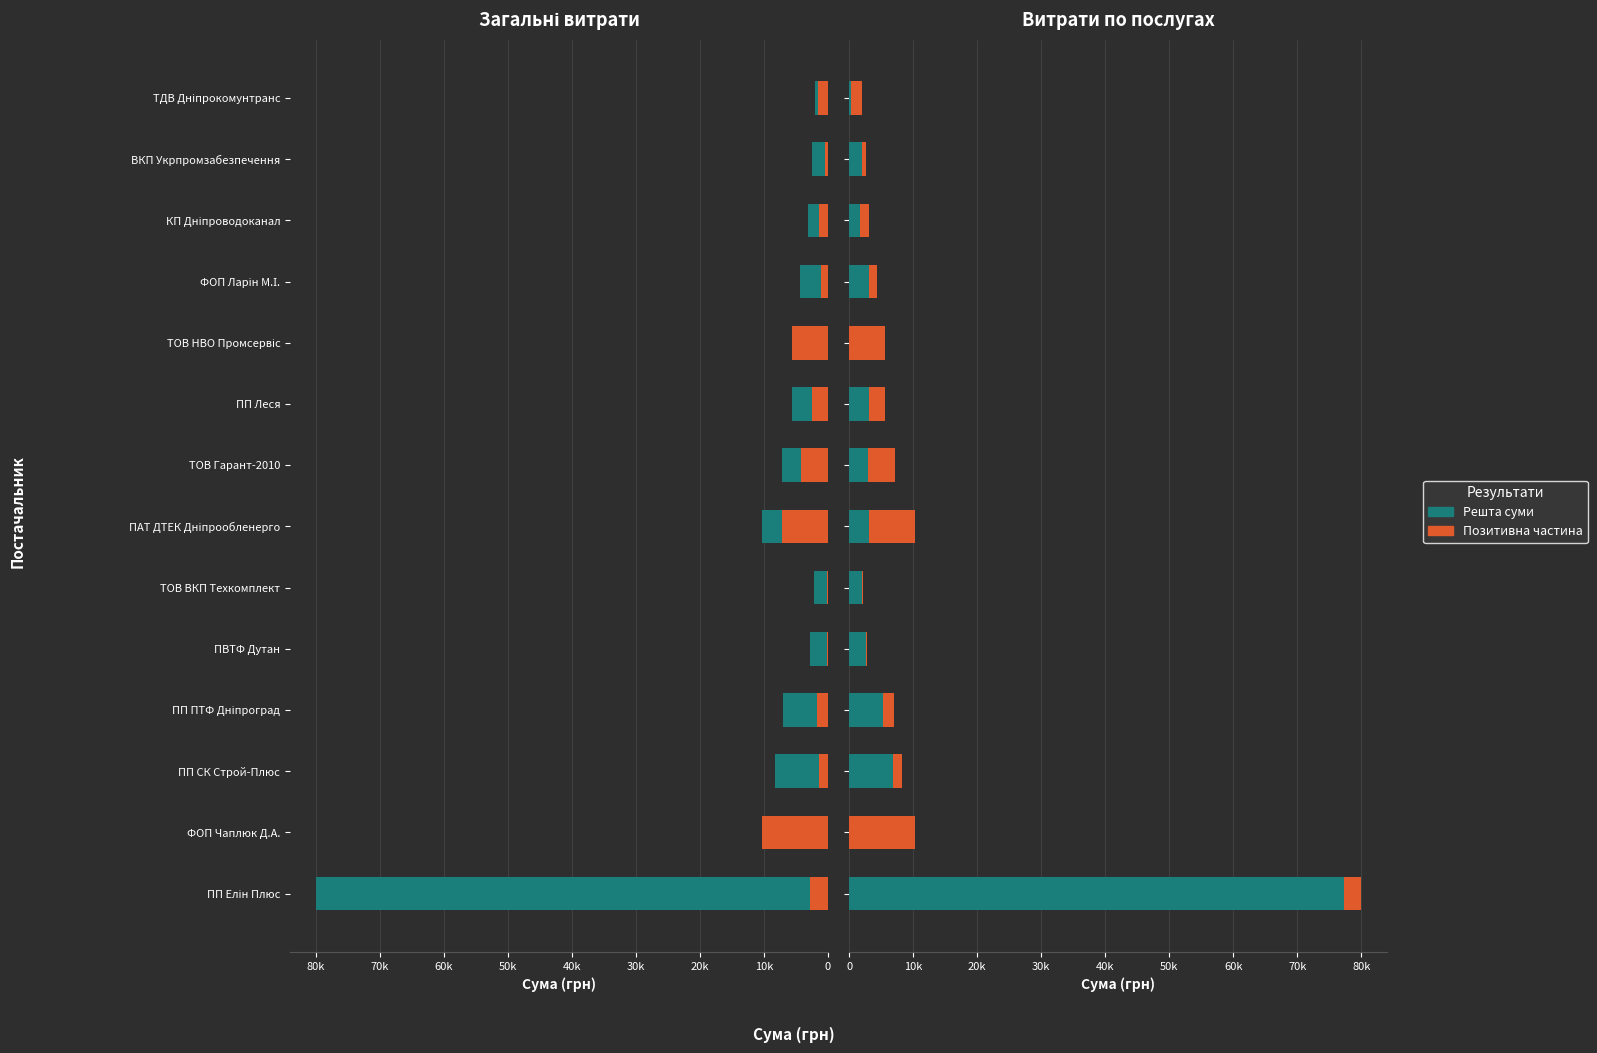

Is it true that Решта суми equals 0.0 at ФОП Чаплюк Д.А.?

True